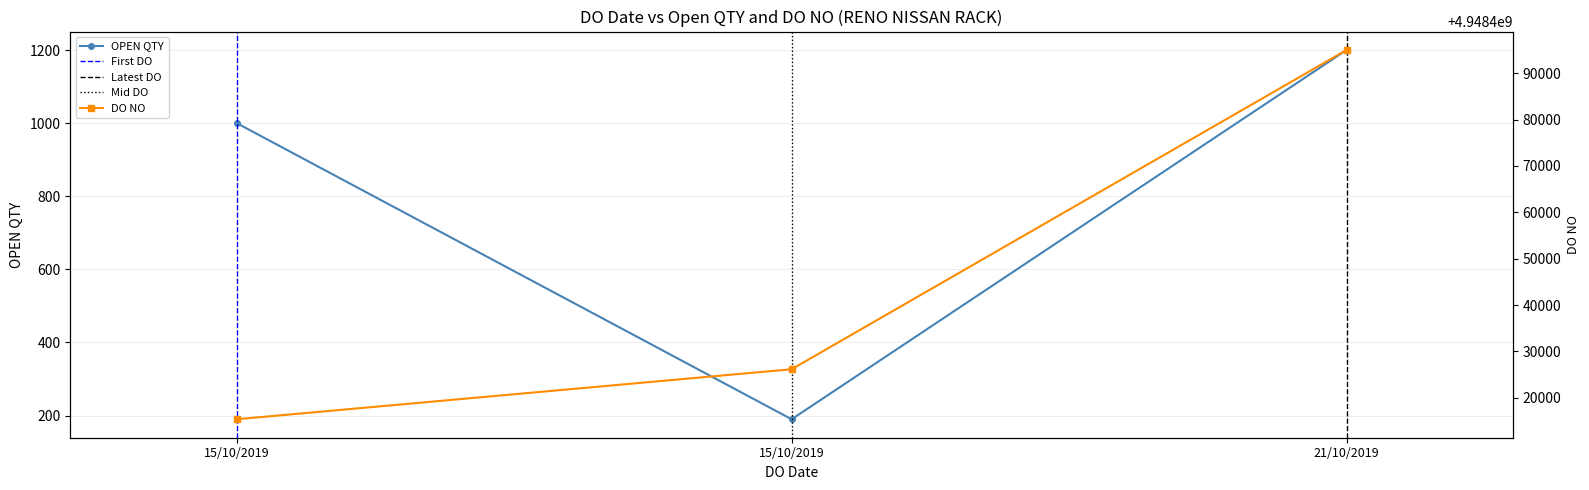

What is the total value across all series at 15/10/2019?

4948416390